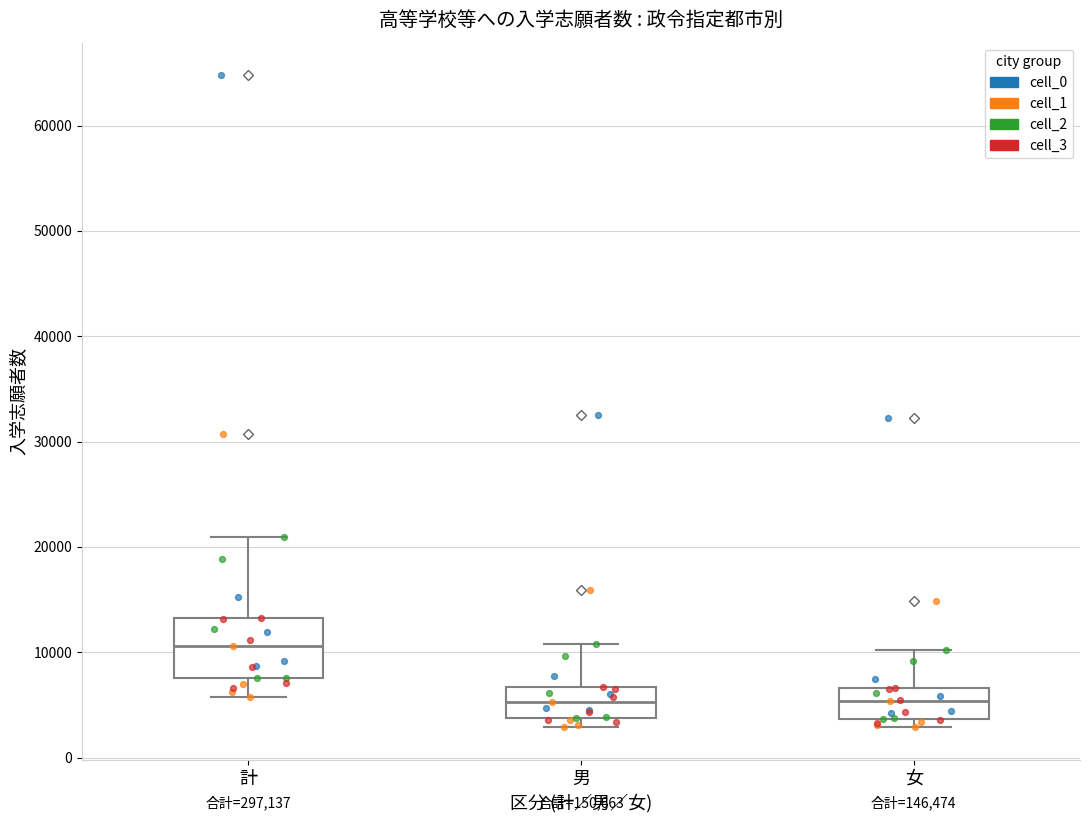

Where does the upper whisker of the box for 女 end on the y-axis? The values are not printed on the chart, so give them approximately, as read against the axis.

10000